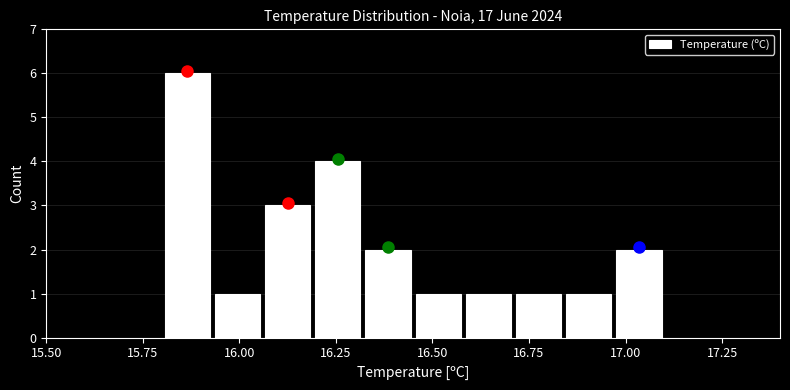

Around what value on the x-axis is the tallest bar? Give the approximate position of its centre, as read against the axis.

15.85